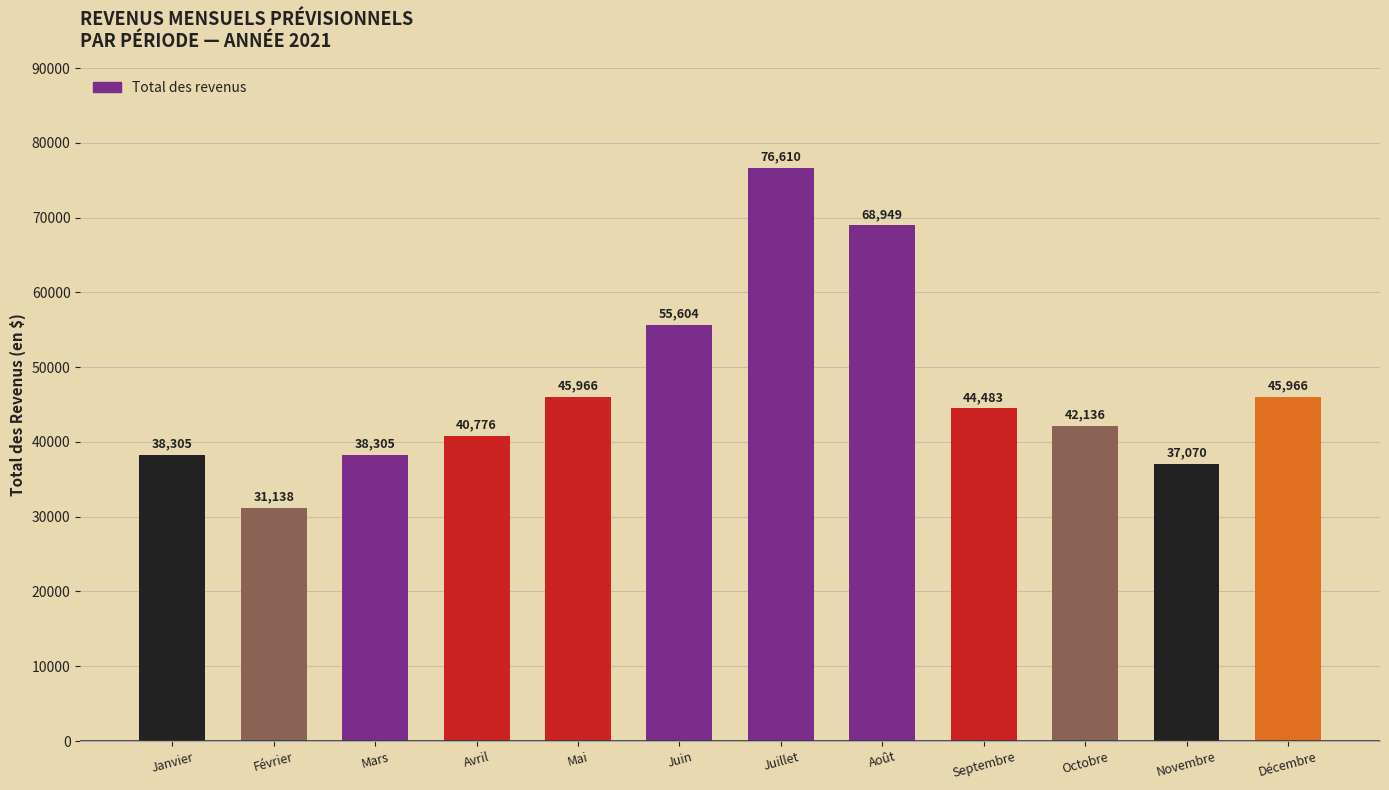

True or false: the data shows 64725.6 at Janvier.

False